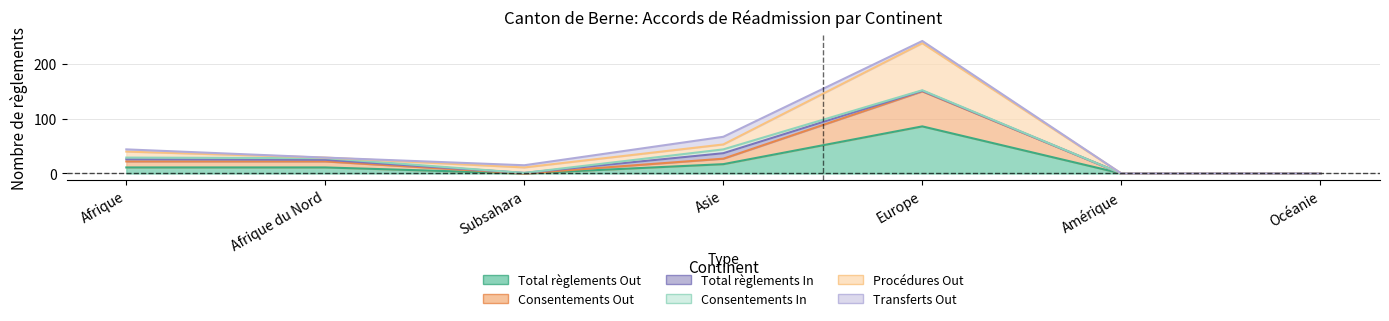

True or false: Total règlements Out and Procédures Out cross at least once.

False